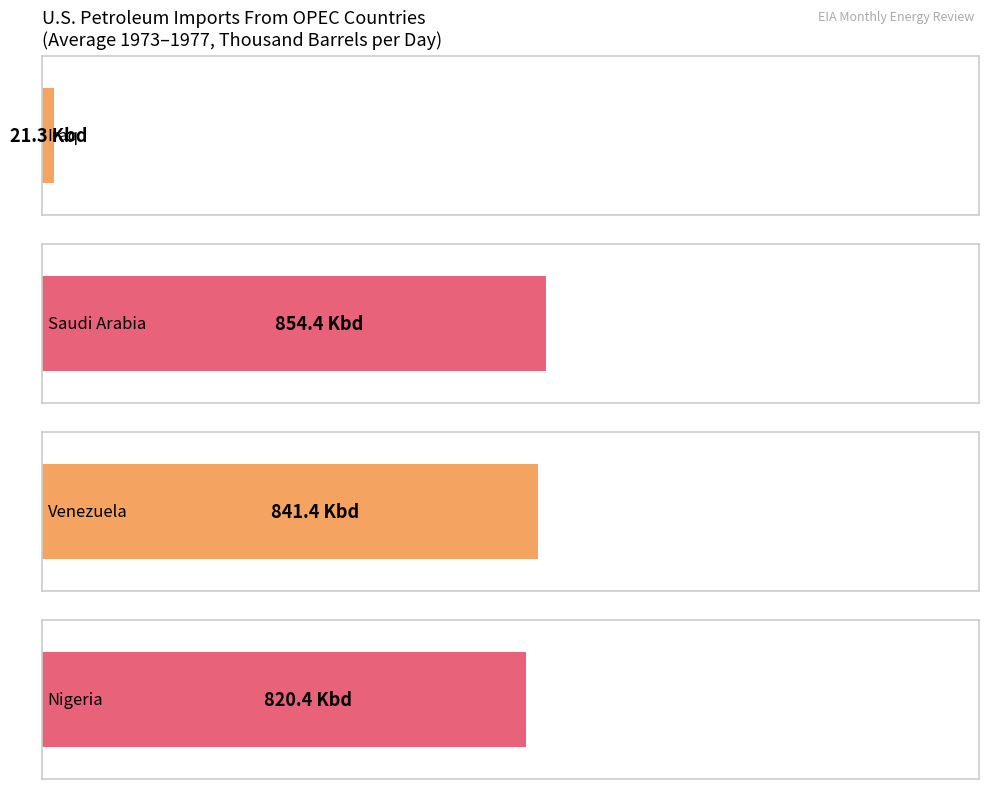

The value of Nigeria at 1977 is 1966.7. True or false?

False